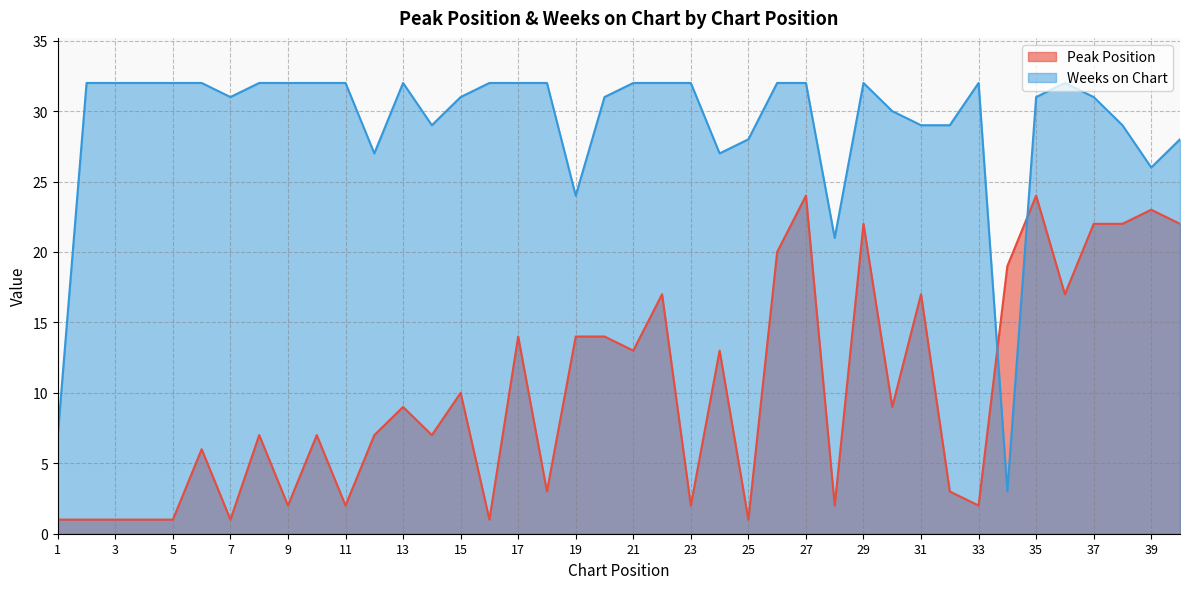

Between 25 and 34, which series saw the biggest shift?

Weeks on Chart